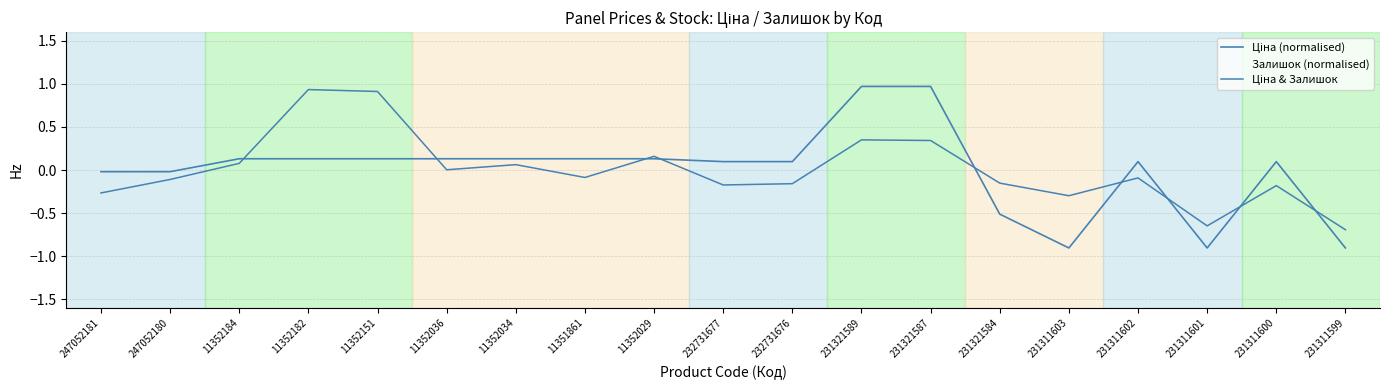

Which has a higher value, 11352036 or 232731676?

11352036